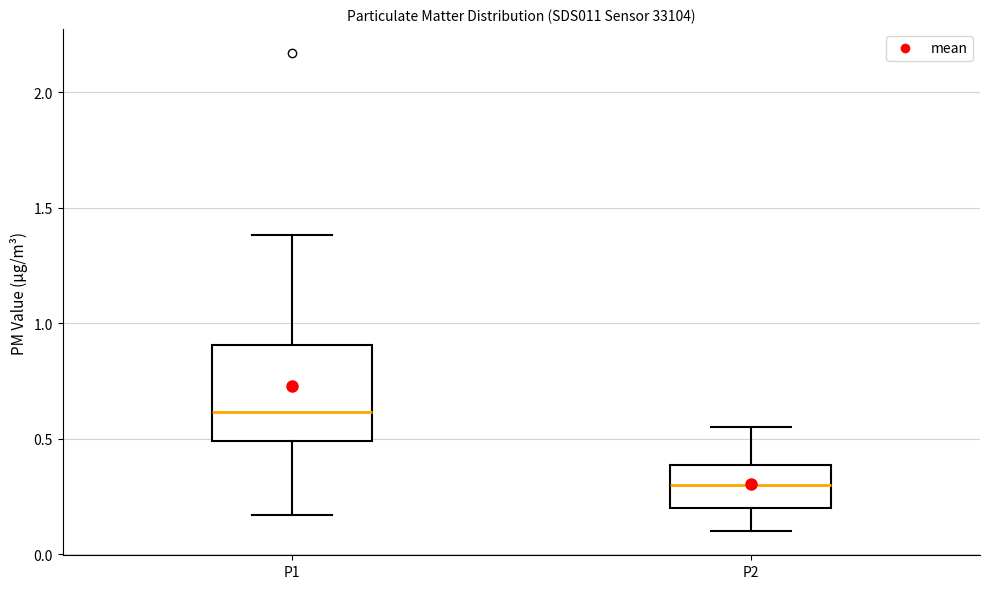

Comparing the boxes themselves (not the whiskers), which one is the tallest?

P1